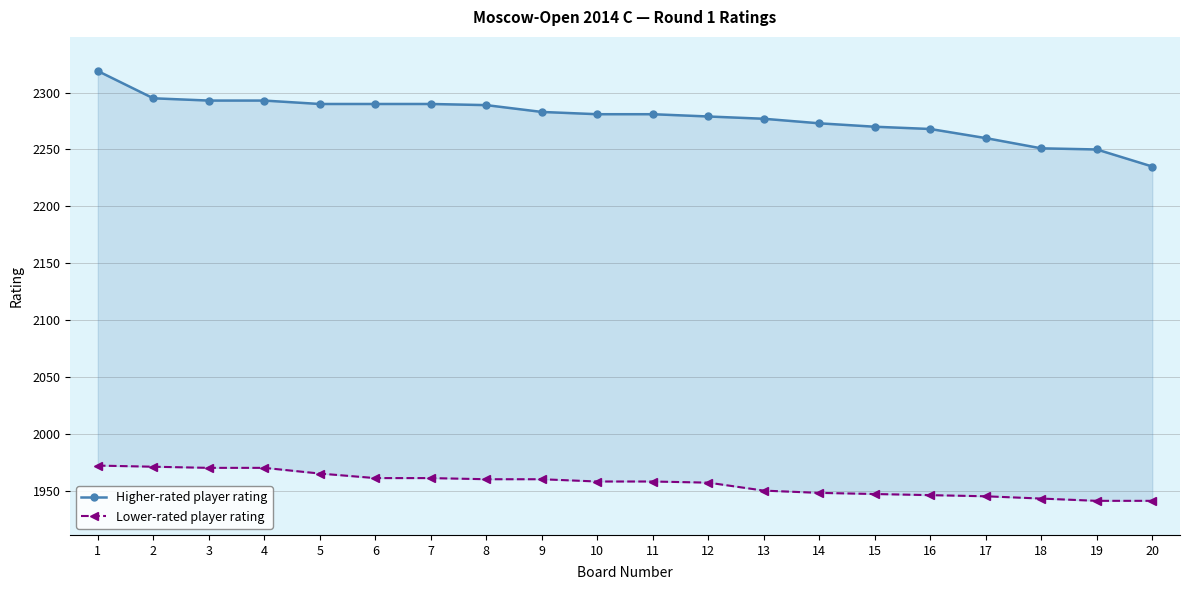

True or false: Higher-rated player rating has a value of 2281 at 10.

True